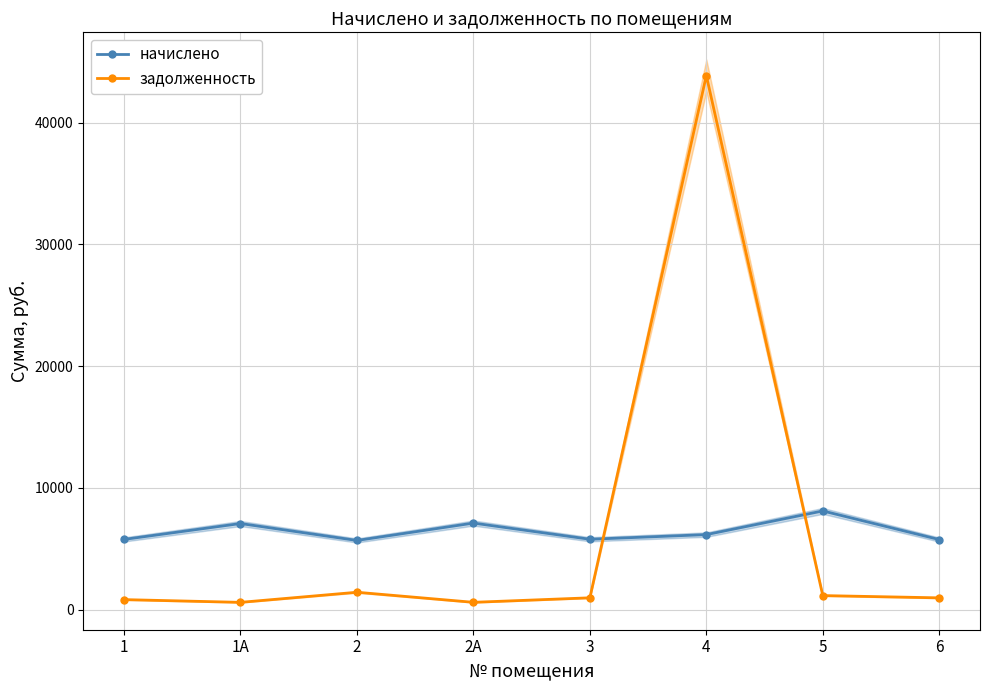

What are all the series names shown in the legend?

начислено, задолженность